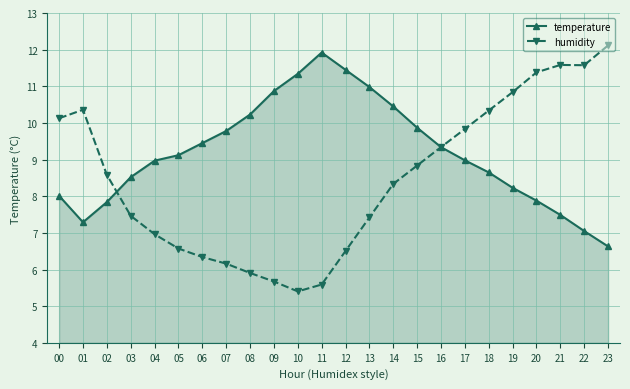

Does the chart have visible grid lines?

Yes